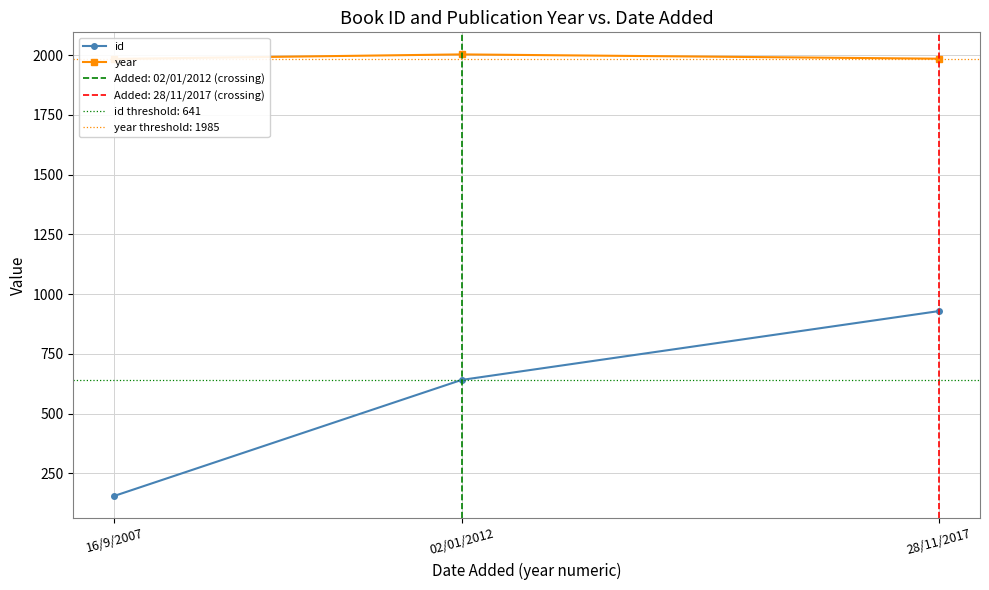

Reading left to right, what are all the values shown in this chart?

id: 16/9/2007=156	02/01/2012=641	28/11/2017=929
year: 16/9/2007=1984	02/01/2012=2003	28/11/2017=1985